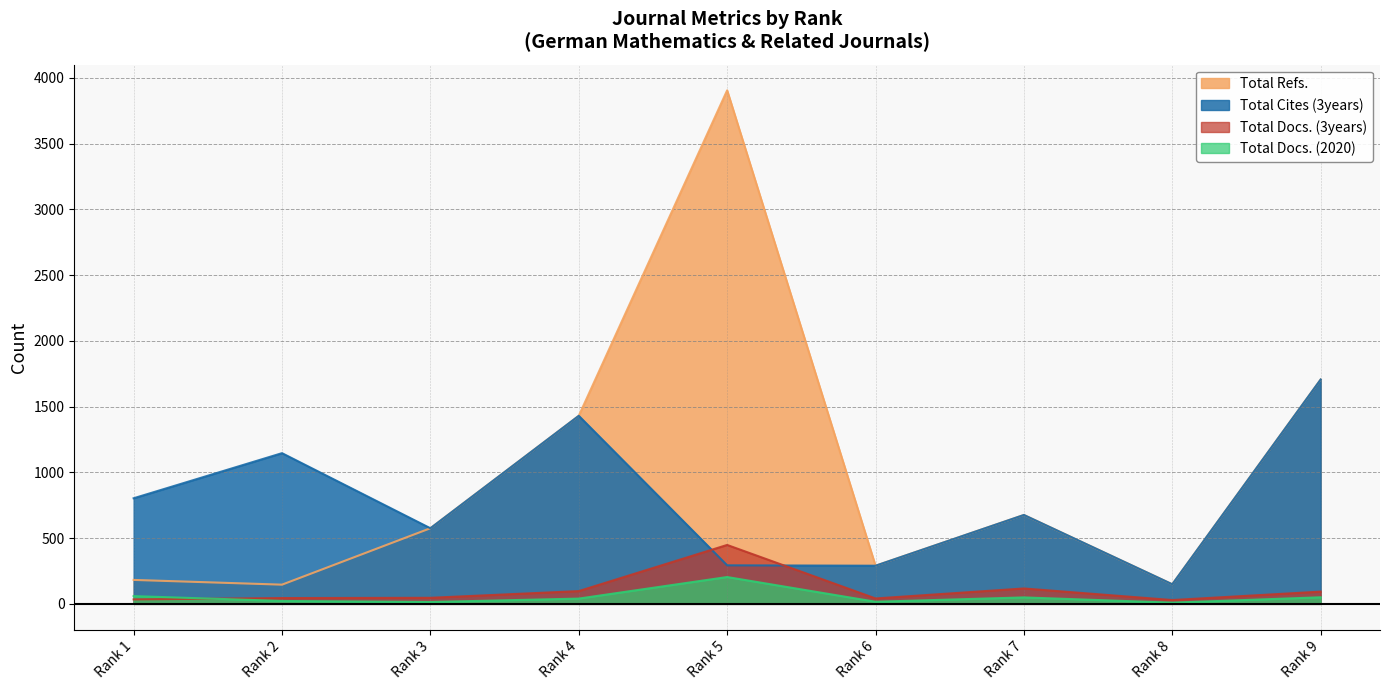

Which series has the largest range (max minus min)?

Total Refs.